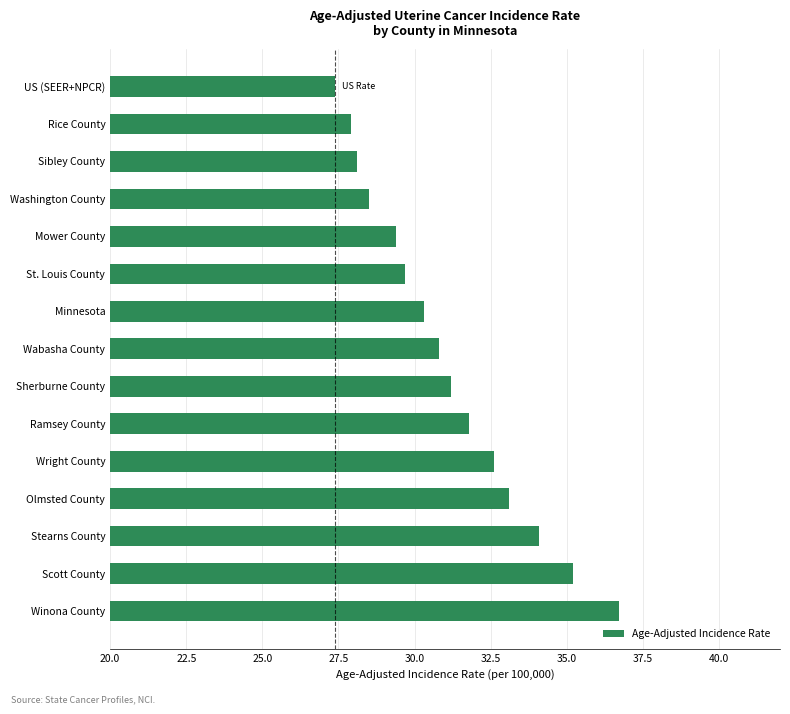

What is the greatest value displayed?

36.7